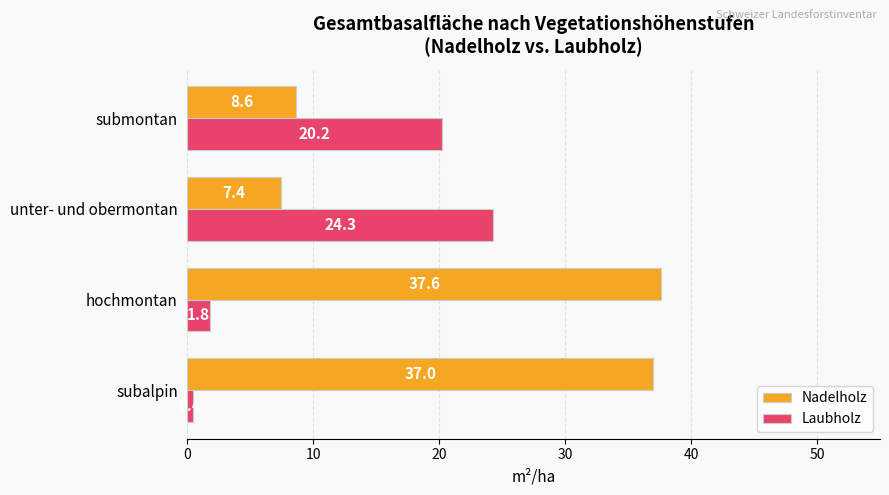

Is it true that Nadelholz equals 11.5 at unter- und obermontan?

False